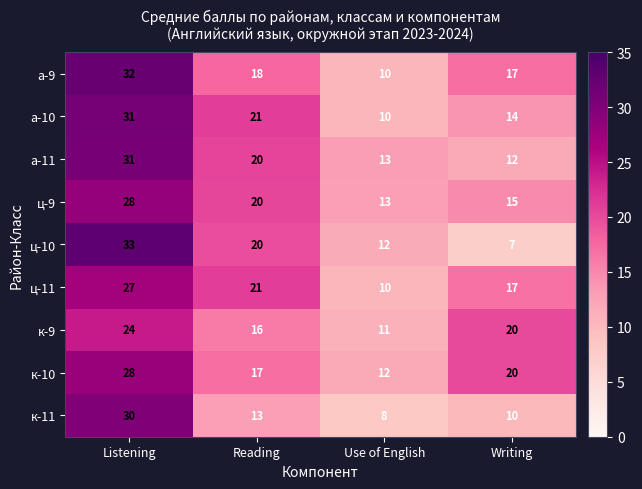

Count the number of categories in the chart.

4